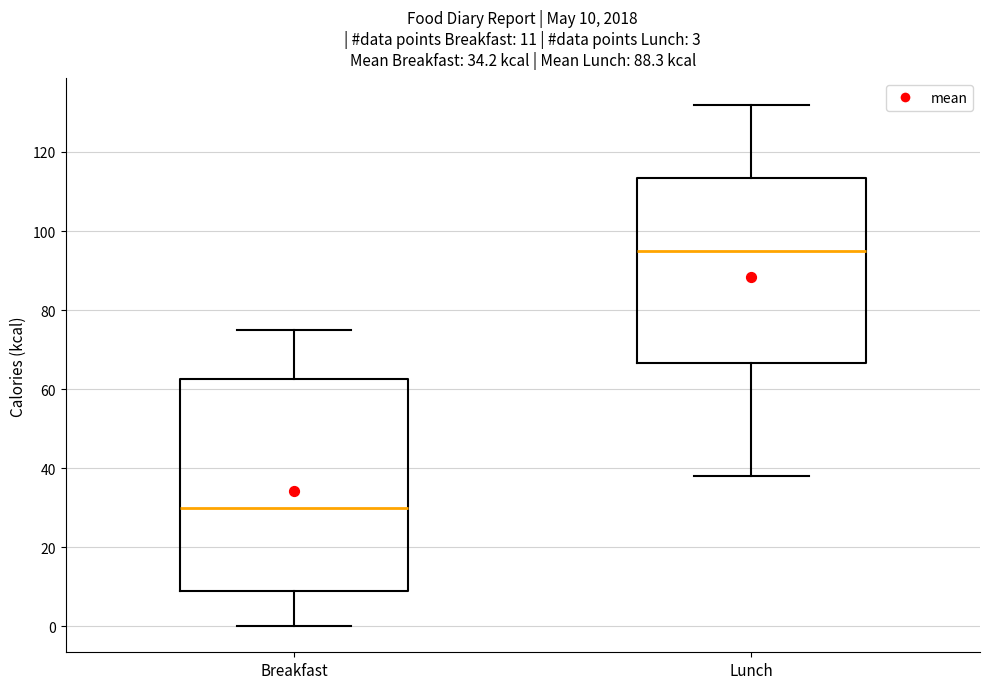

Comparing the boxes themselves (not the whiskers), which one is the tallest?

Breakfast